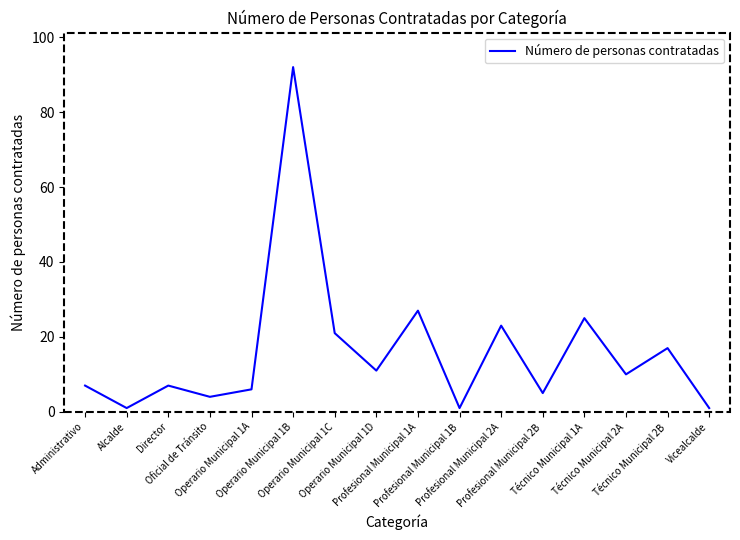

What is the difference between the maximum and minimum values?

91